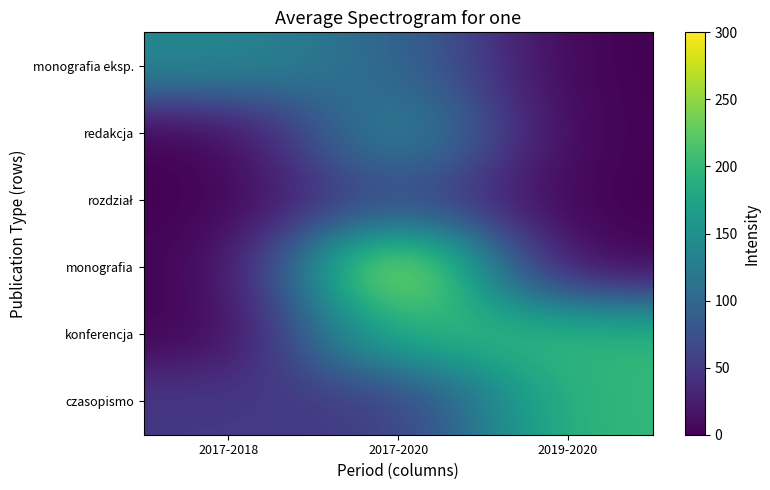

Rank the series at 2017-2018 from lowest to highest value.

konferencja, monografia, rozdział, redakcja, czasopismo, monografia eksp.